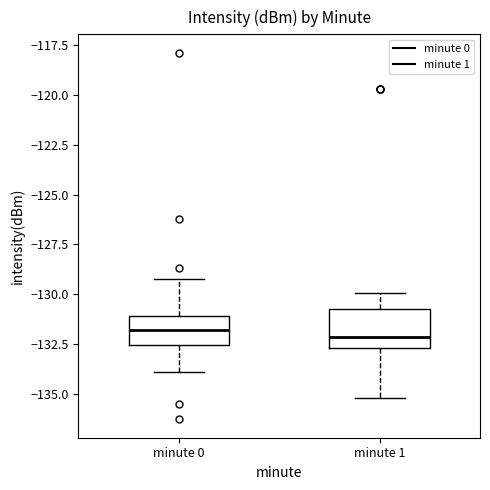

Where does the median line of the box for minute 1 sit on the y-axis? The values are not printed on the chart, so give them approximately, as read against the axis.

-132.0